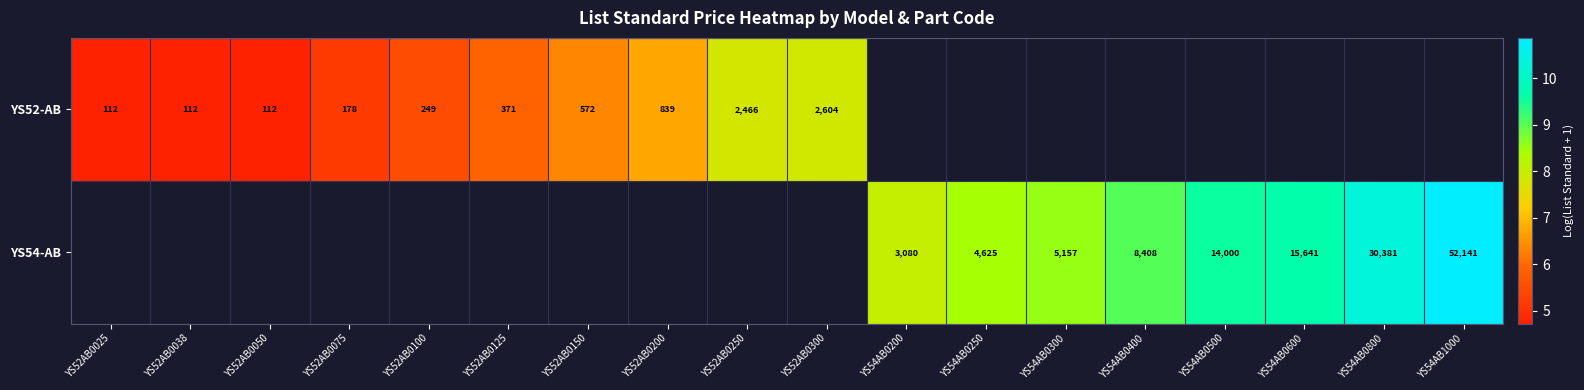

The value of YS54-AB at YS54AB0400 is 9.0. True or false?

True